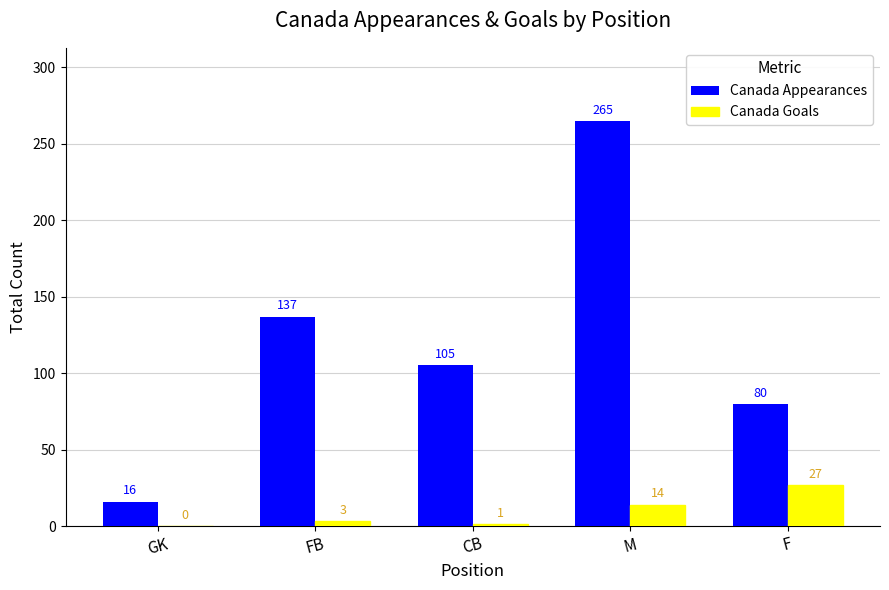

Reading right to left, list all the values displayed in this chart.

Canada Appearances: 80	265	105	137	16
Canada Goals: 27	14	1	3	0